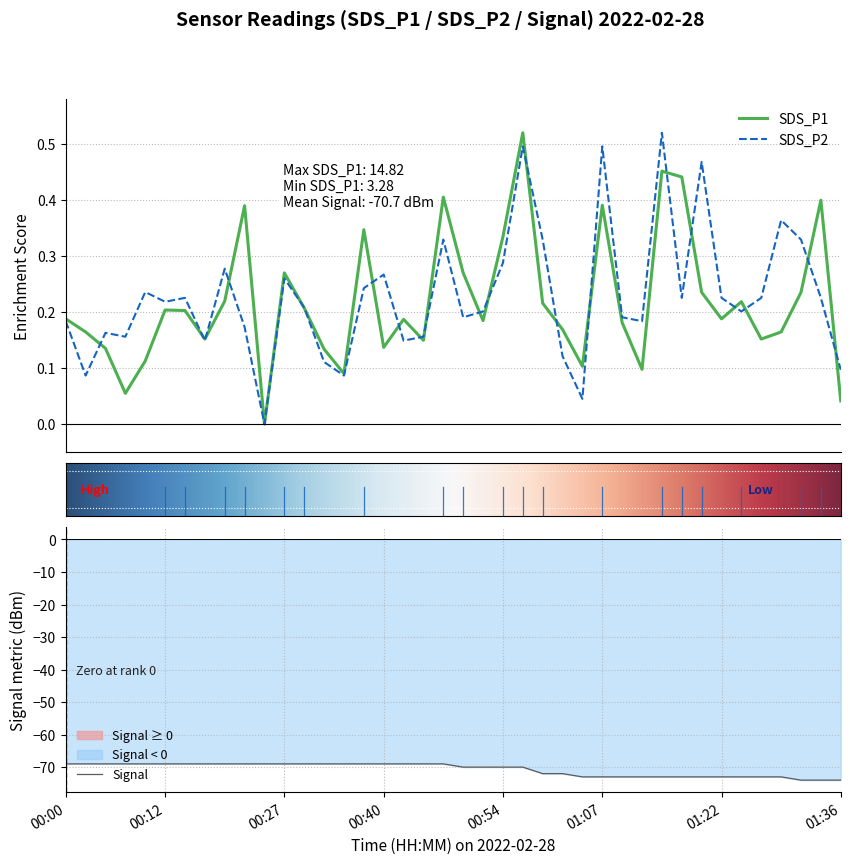

The SDS_P2 series shows 0.5 at 30. True or false?

True